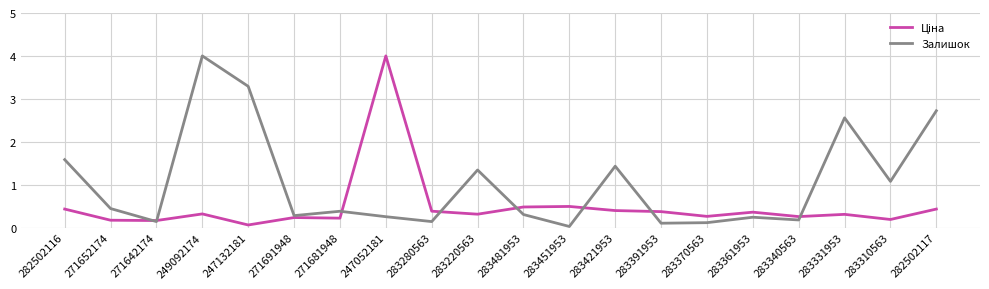

Between 271691948 and 283331953, which series saw the biggest shift?

Залишок